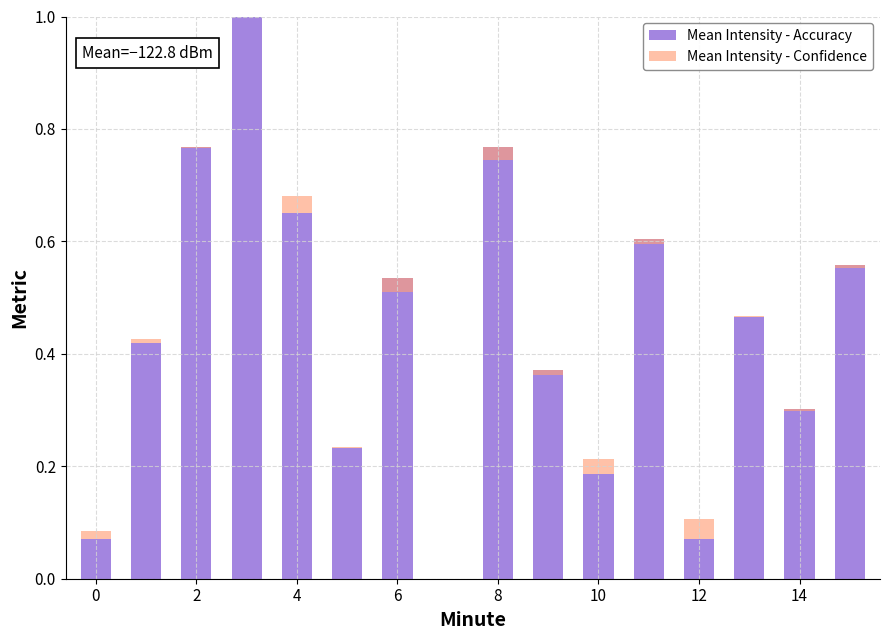

Between 0 and 12, which series saw the biggest shift?

Mean Intensity - Confidence